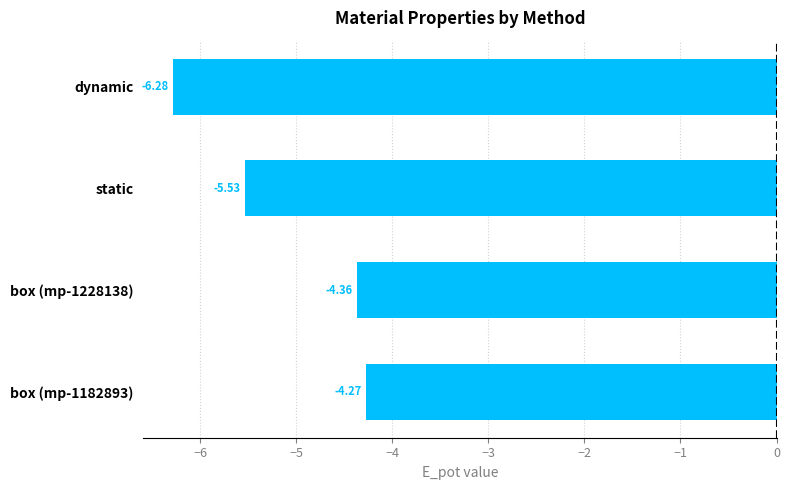

What is the sum of all values?

-20.4